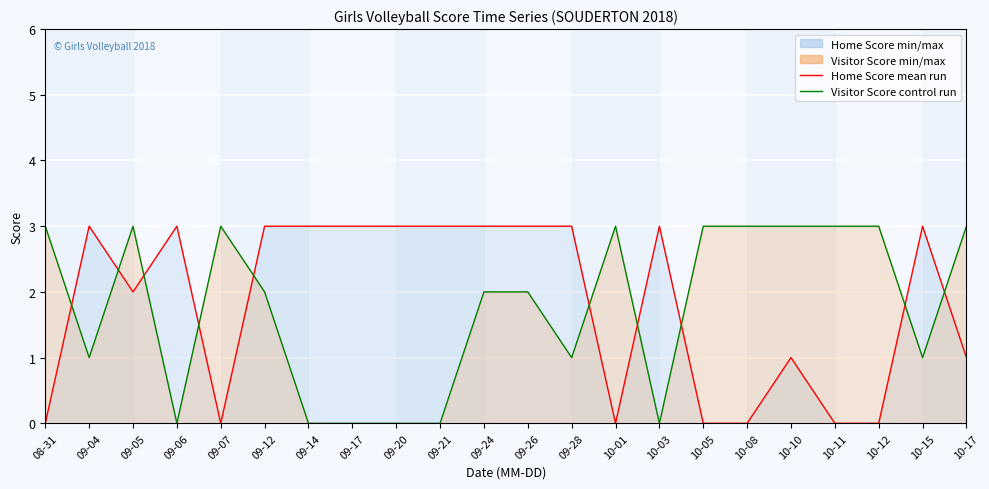

How many lines are shown in the chart?

2